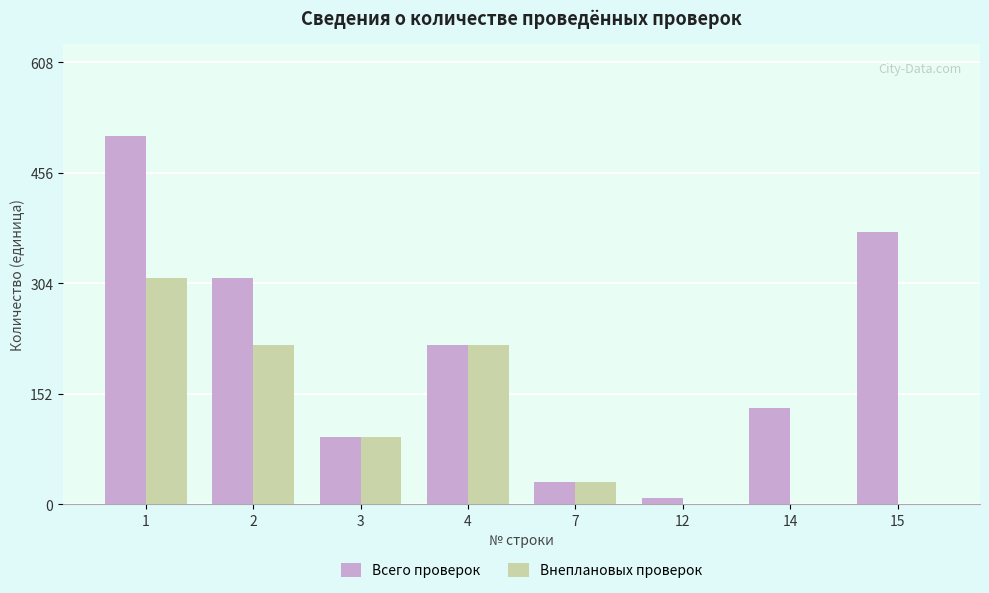

The value of Внеплановых проверок at 14 is 0. True or false?

True